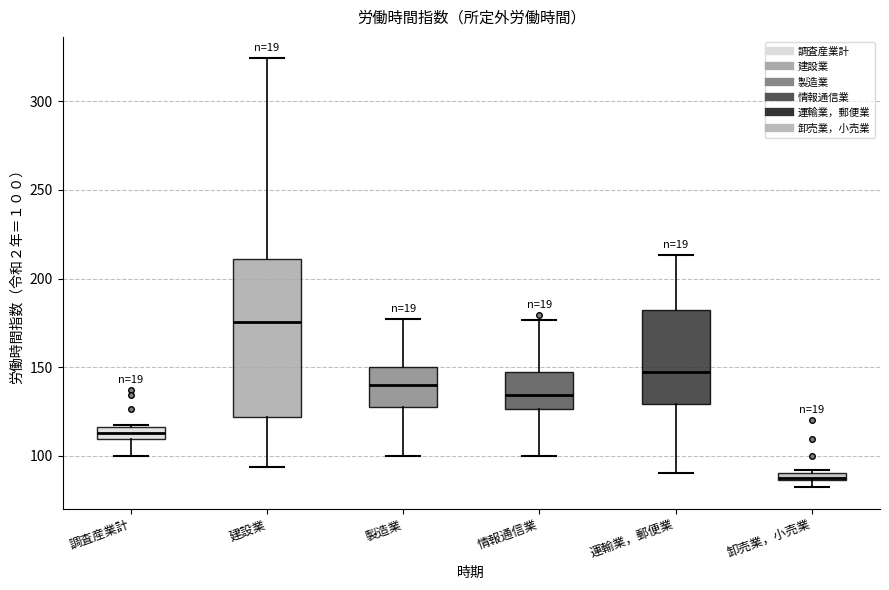

Which box is the tallest, from its lower edge to its upper edge?

建設業